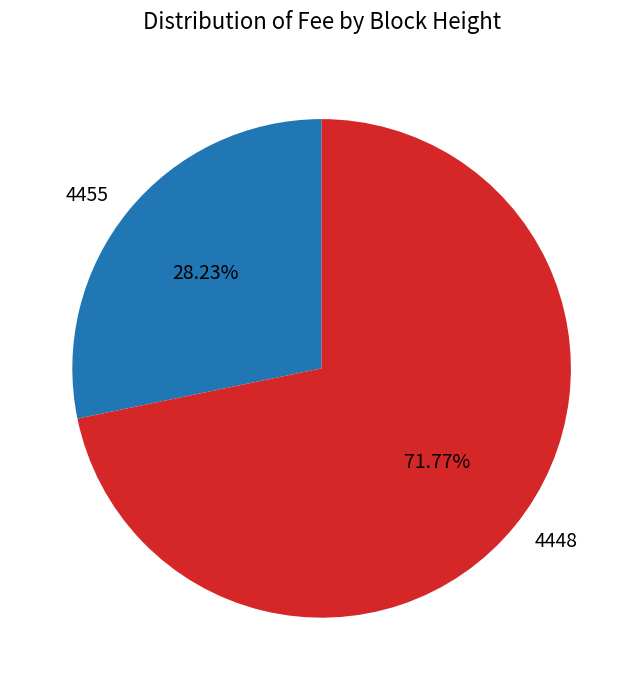

True or false: 4448 accounts for 72% of the total.

True